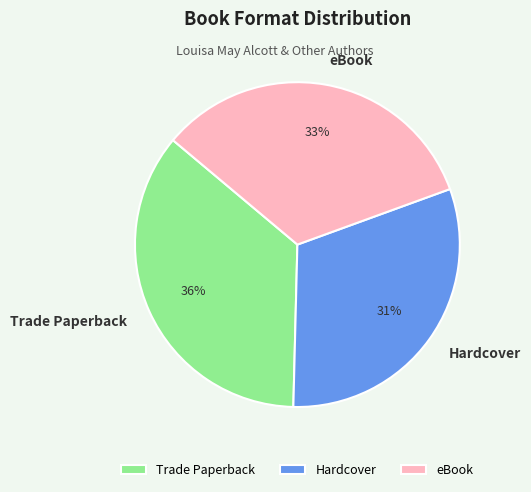

To the nearest percent, what portion does eBook represent?

33%